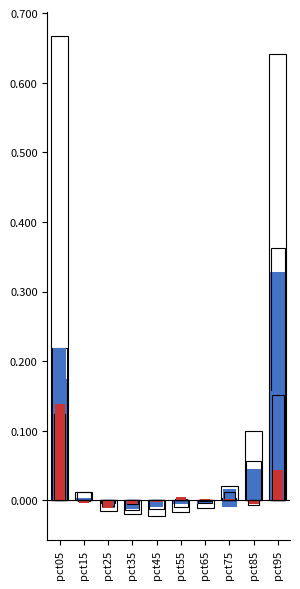

Rank the series at pct15 from lowest to highest value.

Jan, Jun